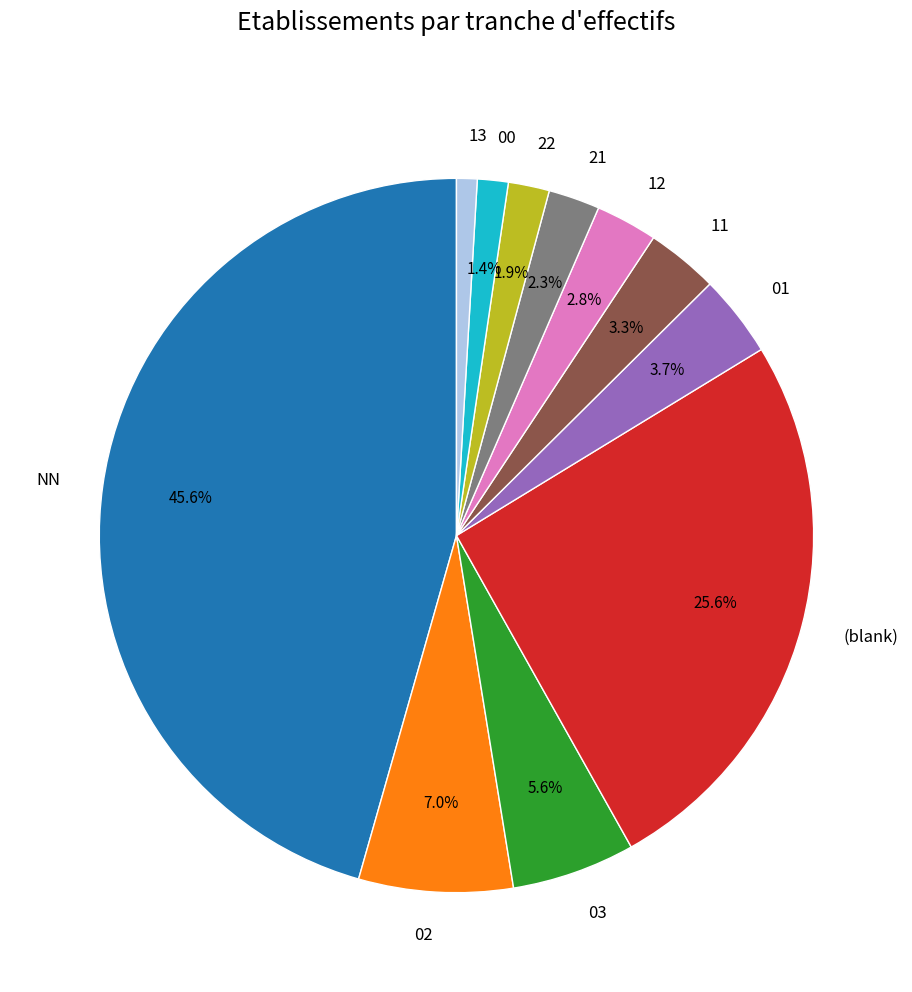

To the nearest percent, what is the average slice percentage?

9%